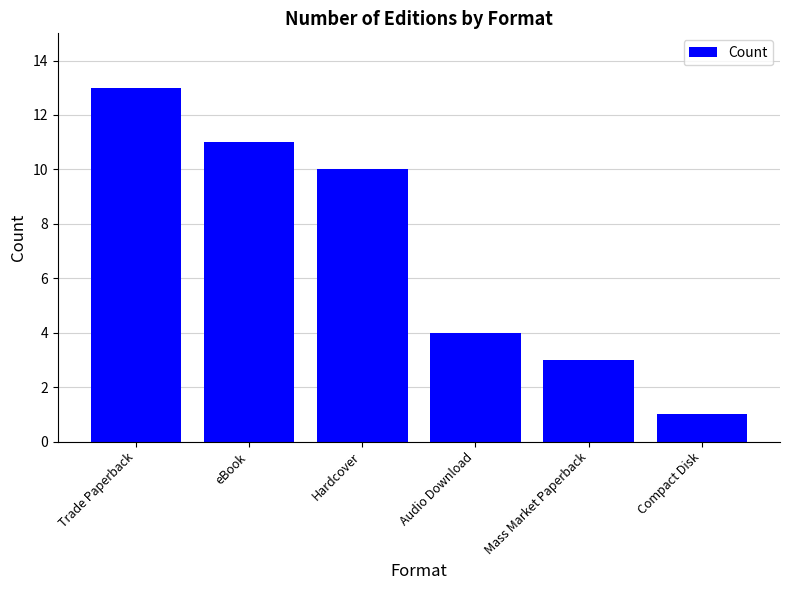

What value does the data have at Mass Market Paperback?

3